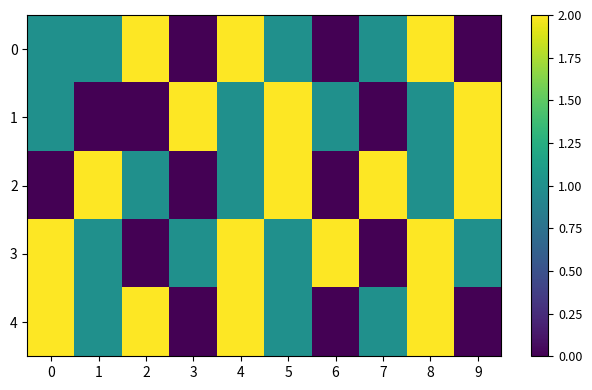

How many series are shown in this chart?

5